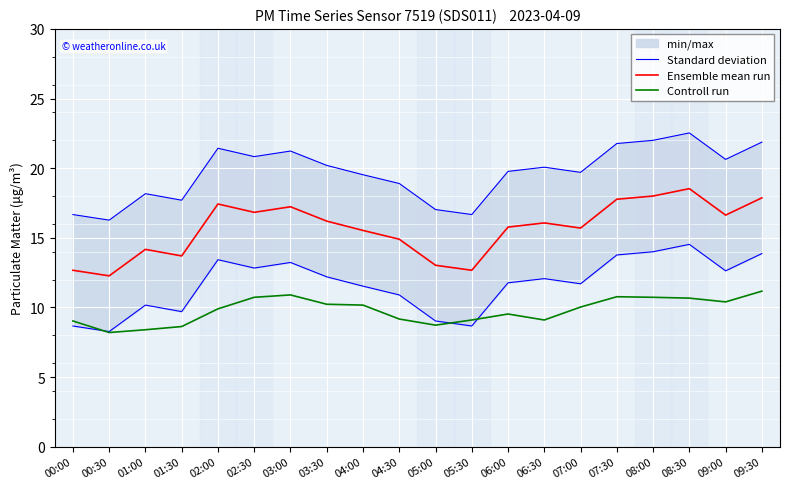

True or false: Controll run and Standard deviation cross at least once.

False